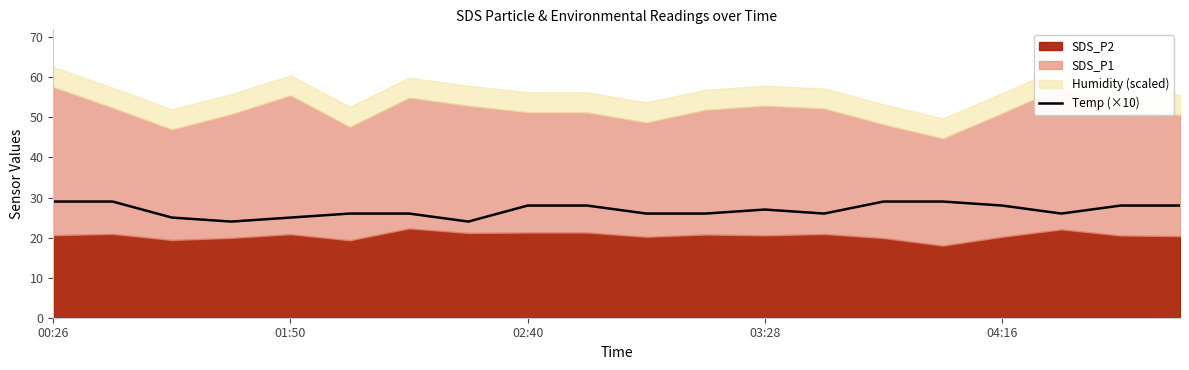

What is the difference between the second highest and minimum values?

5